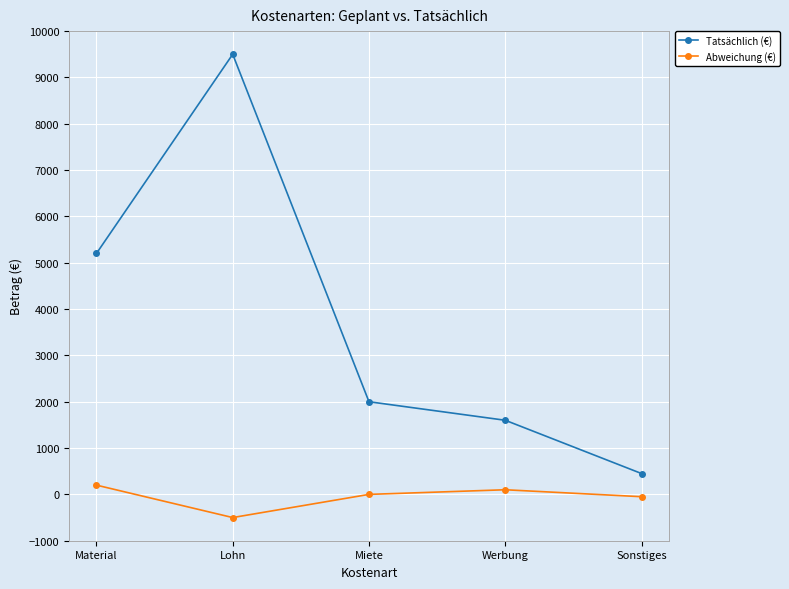

What is the greatest value displayed?

9500